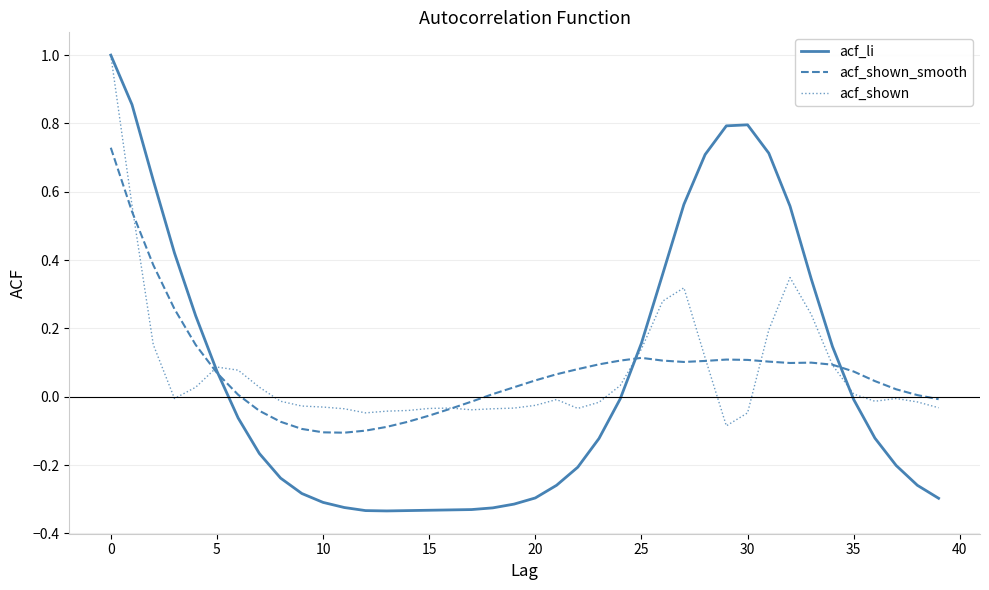

Is this an area chart (filled region under the line)?

No